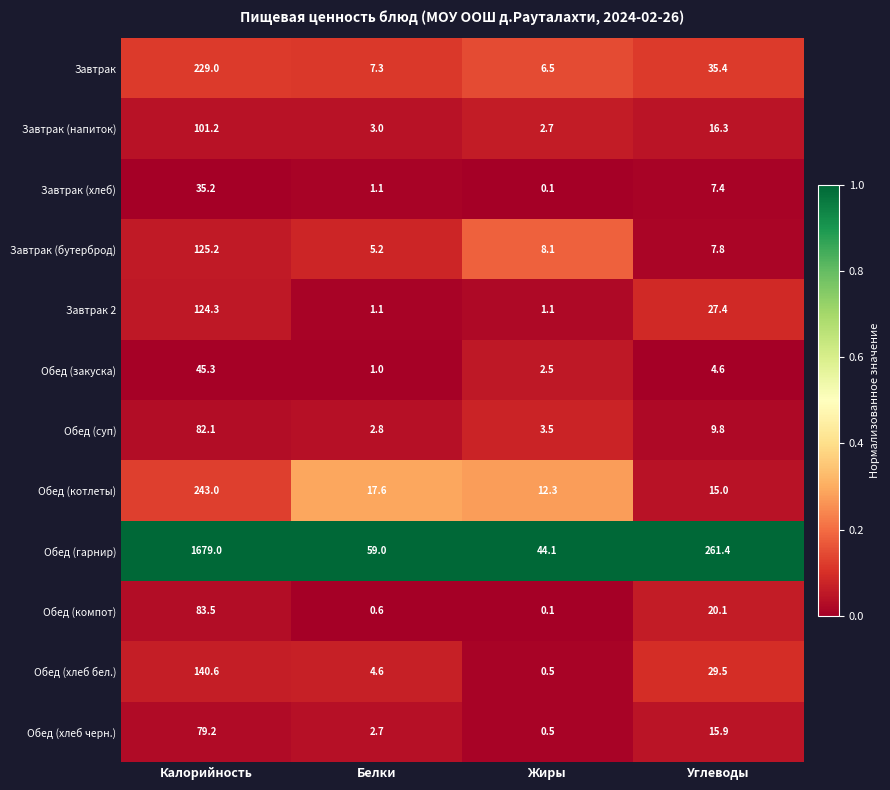

Which series has the largest total across all categories?

Обед (гарнир)